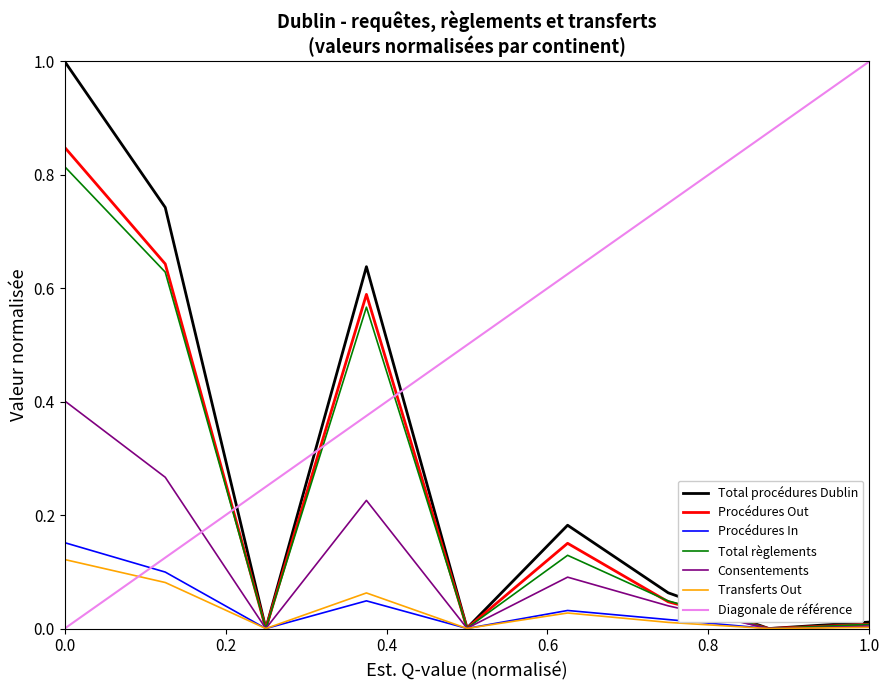

Is it true that Transferts Out equals 0.0 at 1.0?

True